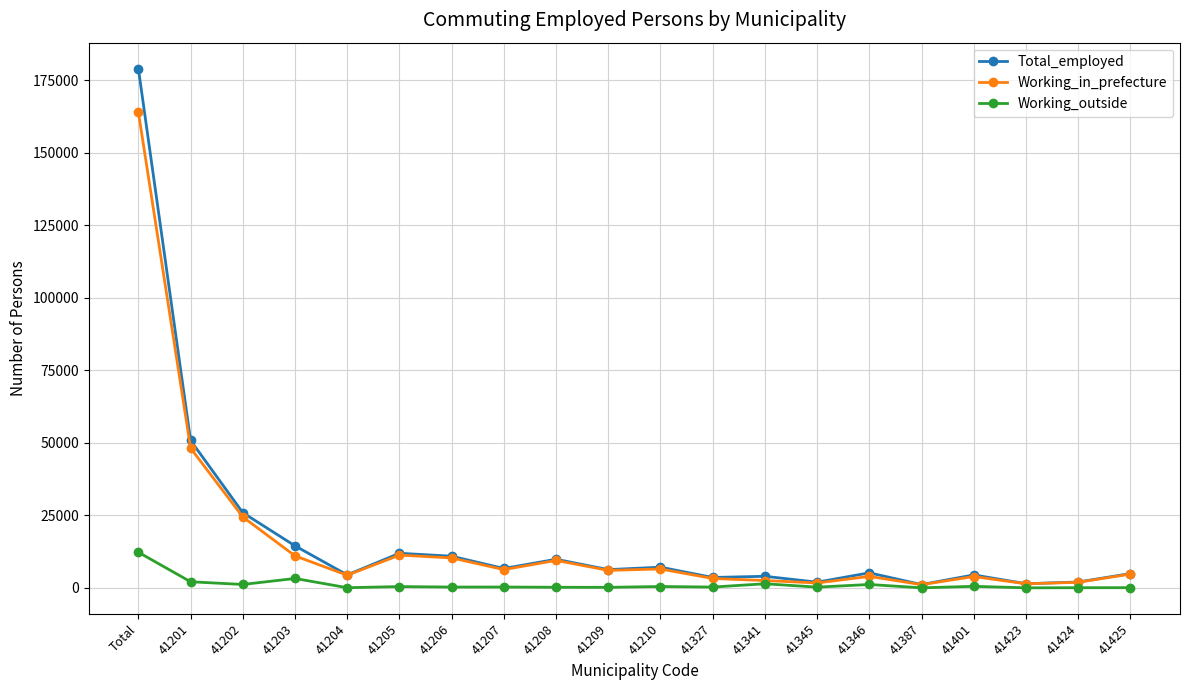

Which series has the largest range (max minus min)?

Total_employed